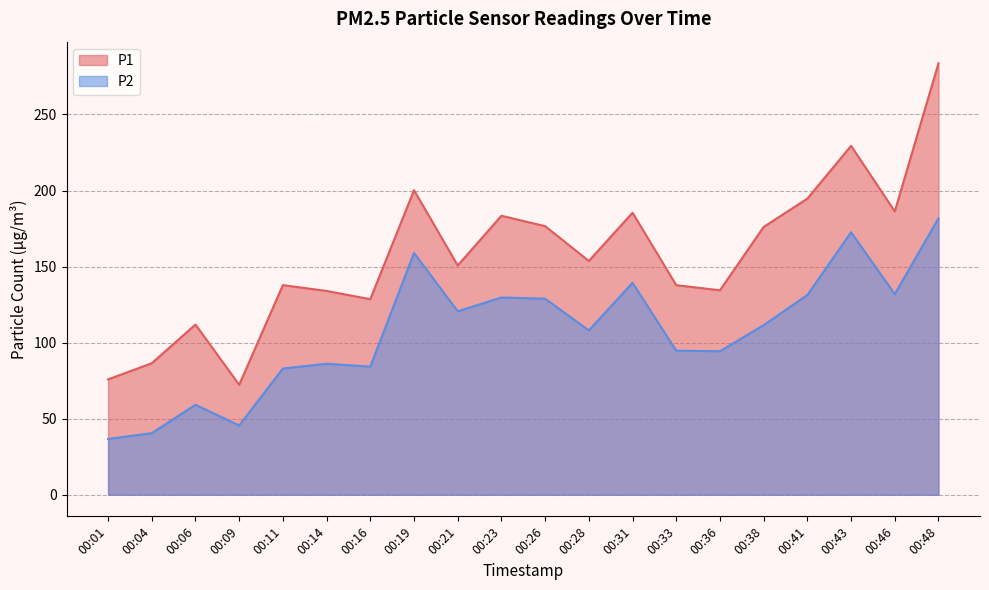

At which category is the sum across all series the highest?

00:48